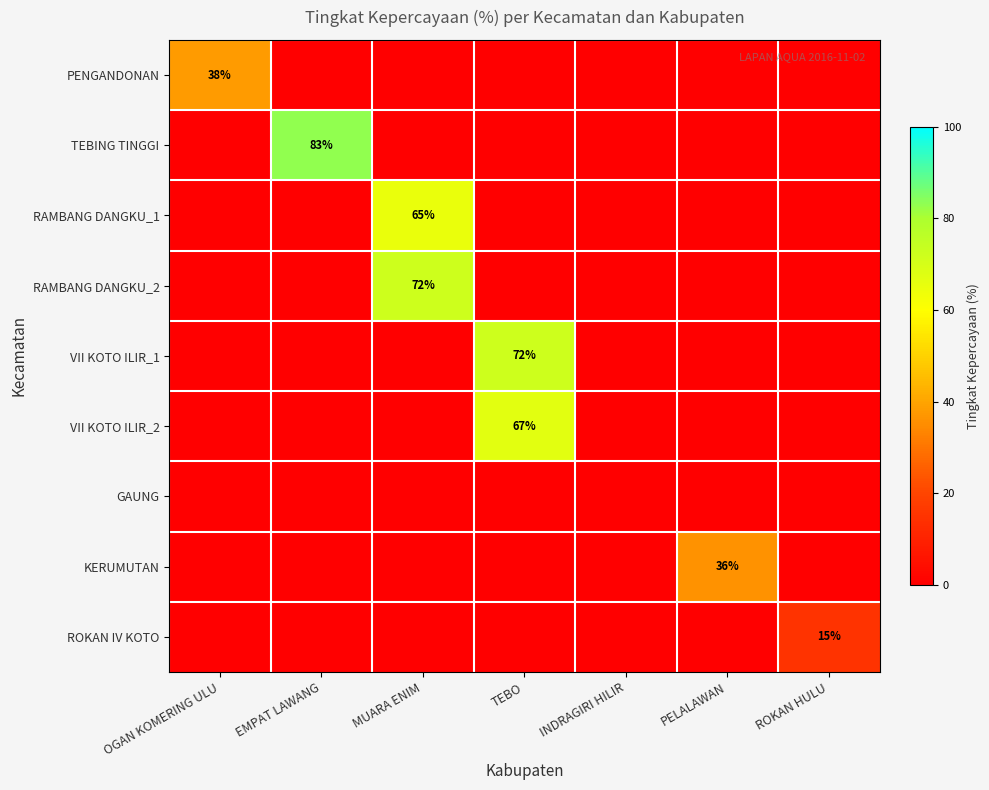

True or false: ROKAN IV KOTO has a value of 15 at ROKAN HULU.

True